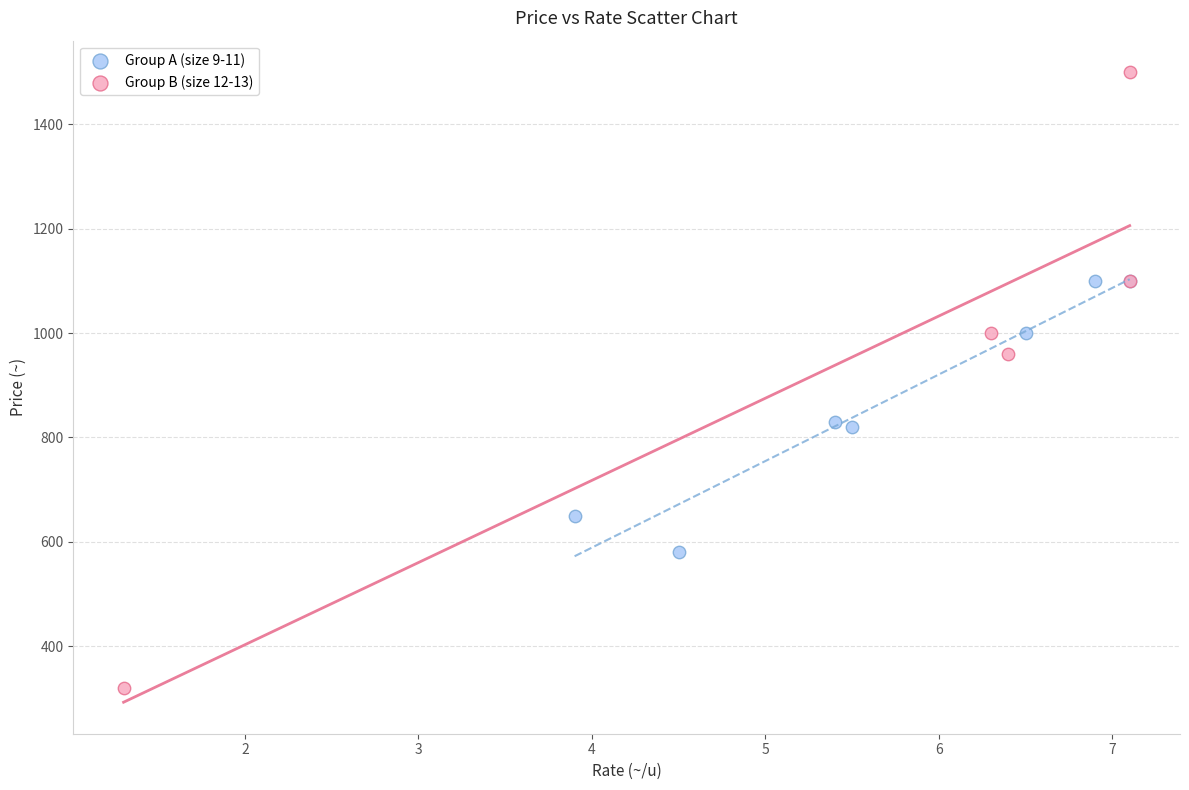

Which series has the largest Y range (max minus min)?

Group B (size 12-13)